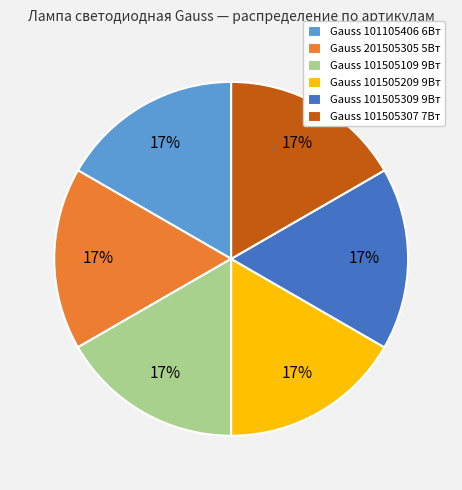

What is the ratio of the value at Gauss 101505209 9Вт to the value at Gauss 101505307 7Вт?

1.0